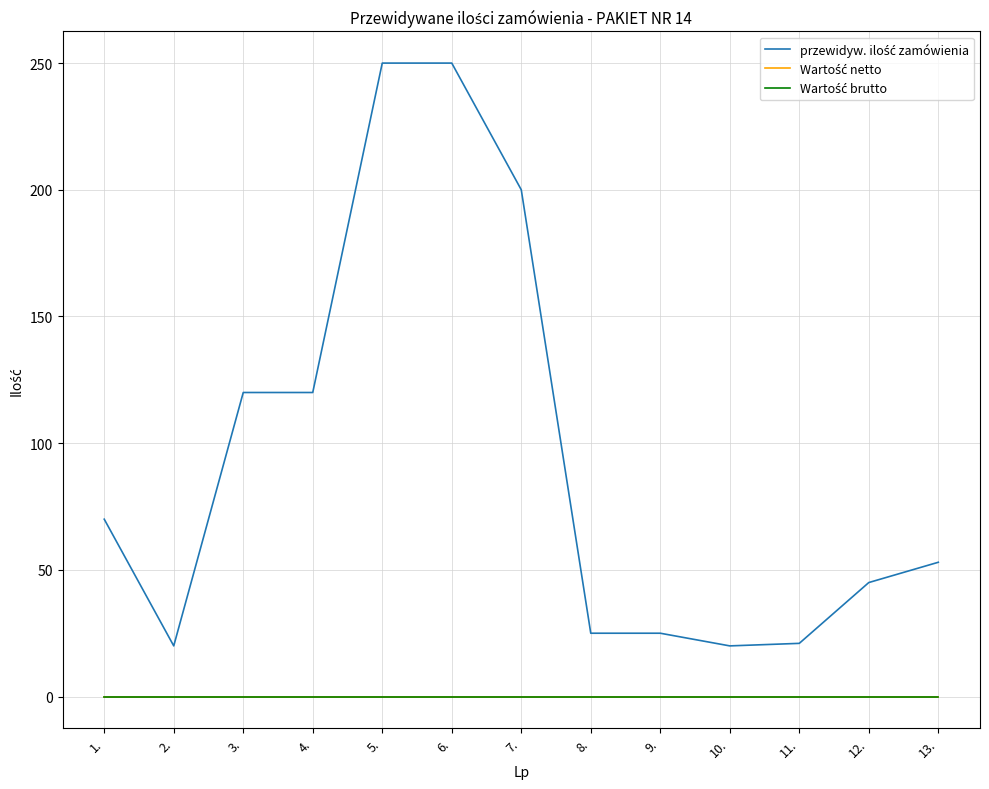

True or false: przewidyw. ilość zamówienia and Wartość brutto intersect in this chart.

False